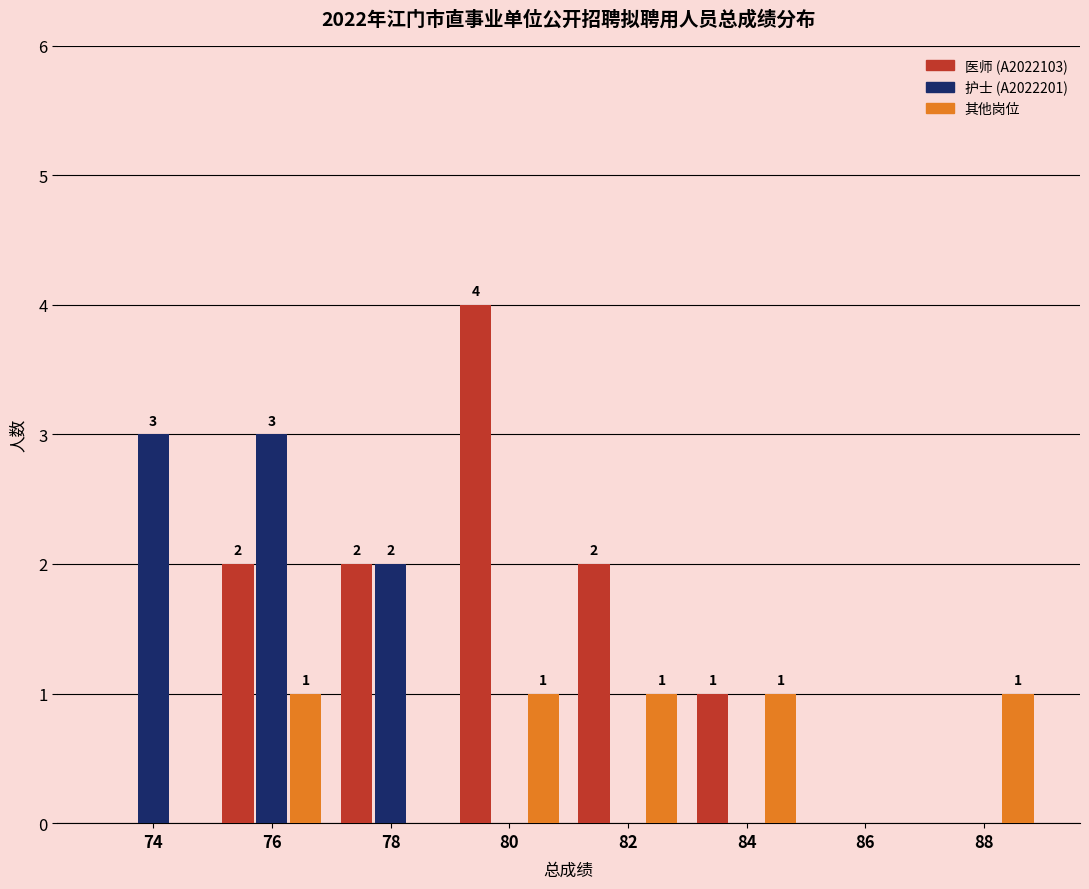

Reading right to left, extract all data points from this chart.

医师 (A2022103): 88=0	86=0	84=1	82=2	80=4	78=2	76=2	74=0
护士 (A2022201): 88=0	86=0	84=0	82=0	80=0	78=2	76=3	74=3
其他岗位: 88=1	86=0	84=1	82=1	80=1	78=0	76=1	74=0